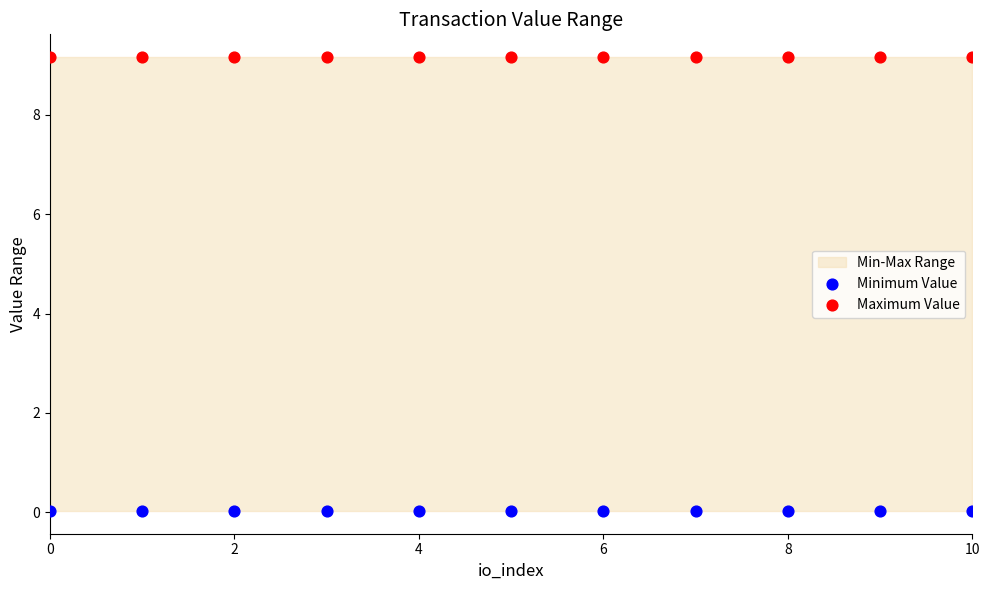

Which series reaches the maximum Y coordinate?

Maximum Value